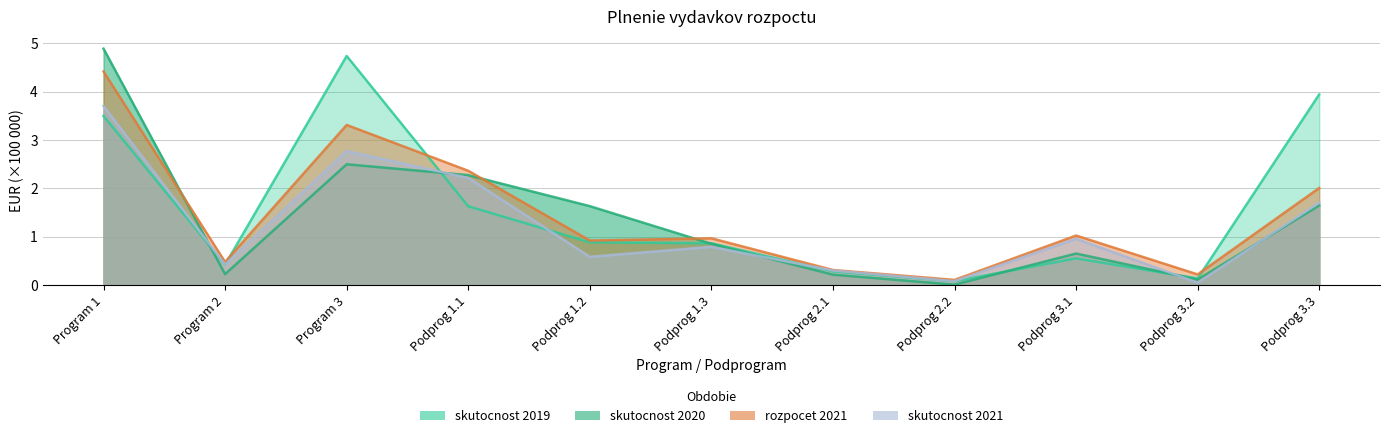

What is the difference between the maximum and minimum values in the skutocnost 2021 series?

3.7